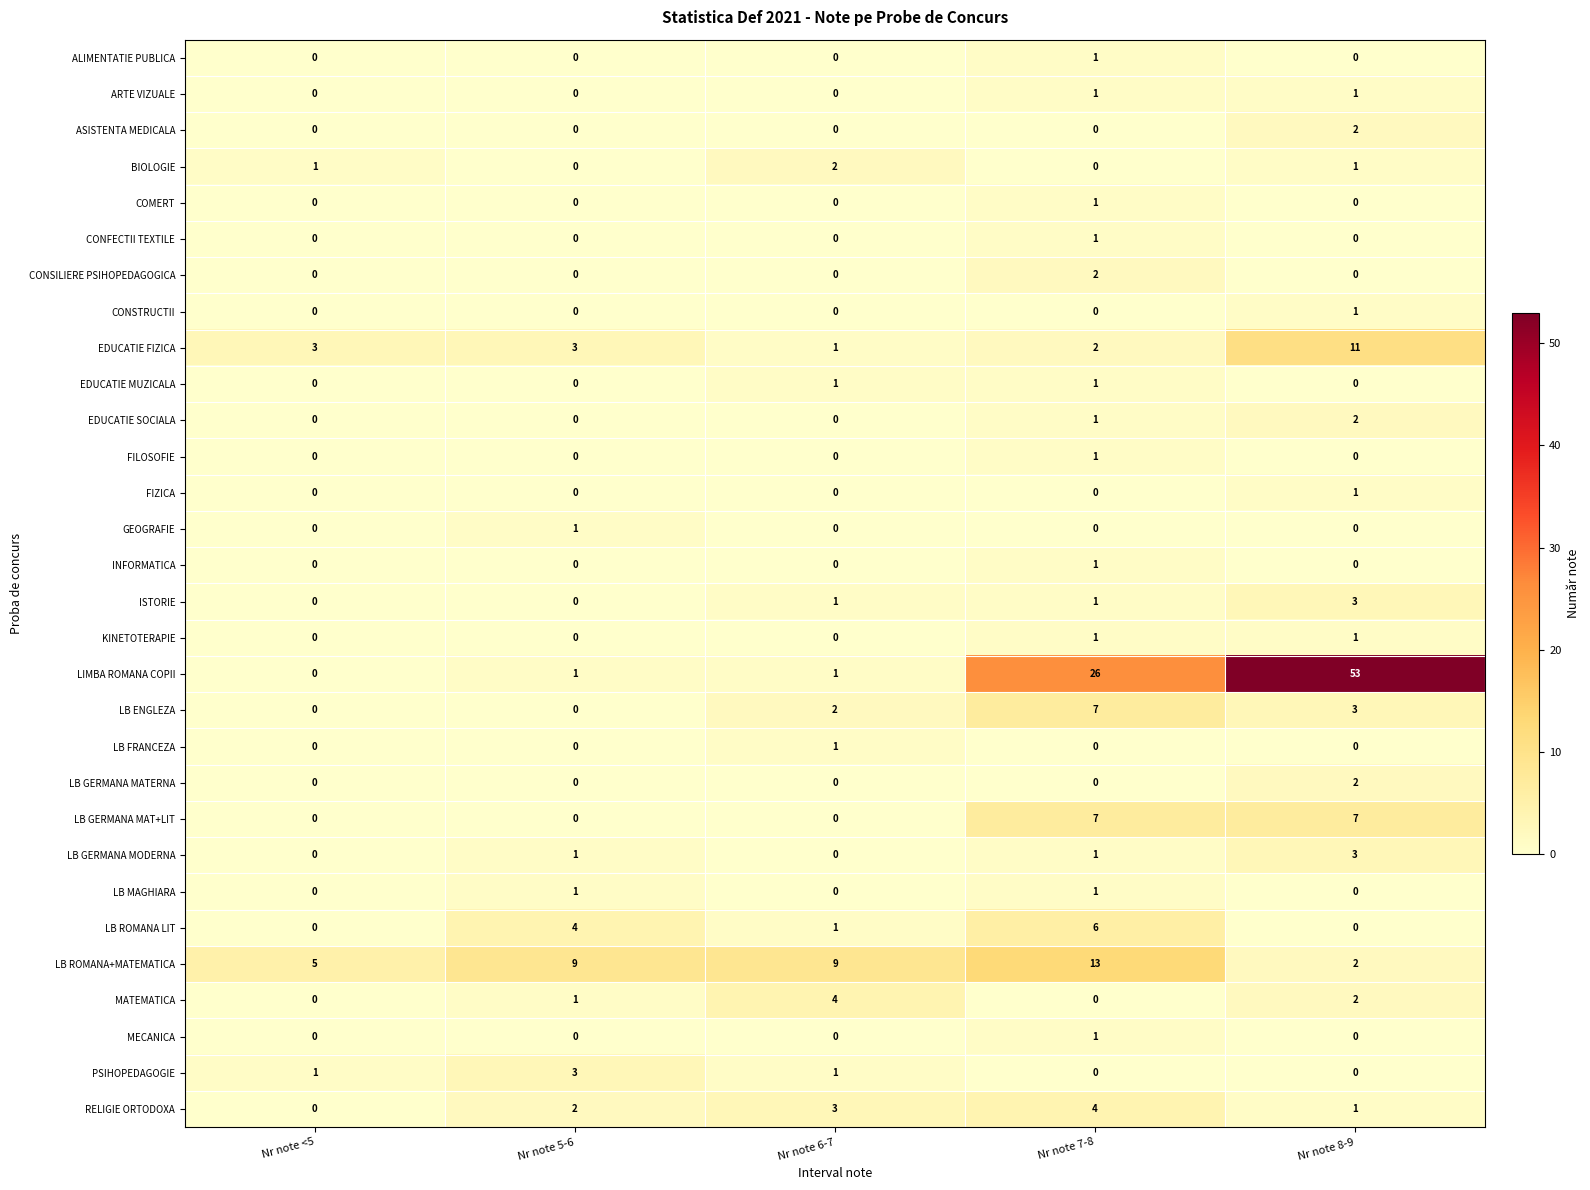

What is the spread (max minus min) of values at Nr note 5-6?

9